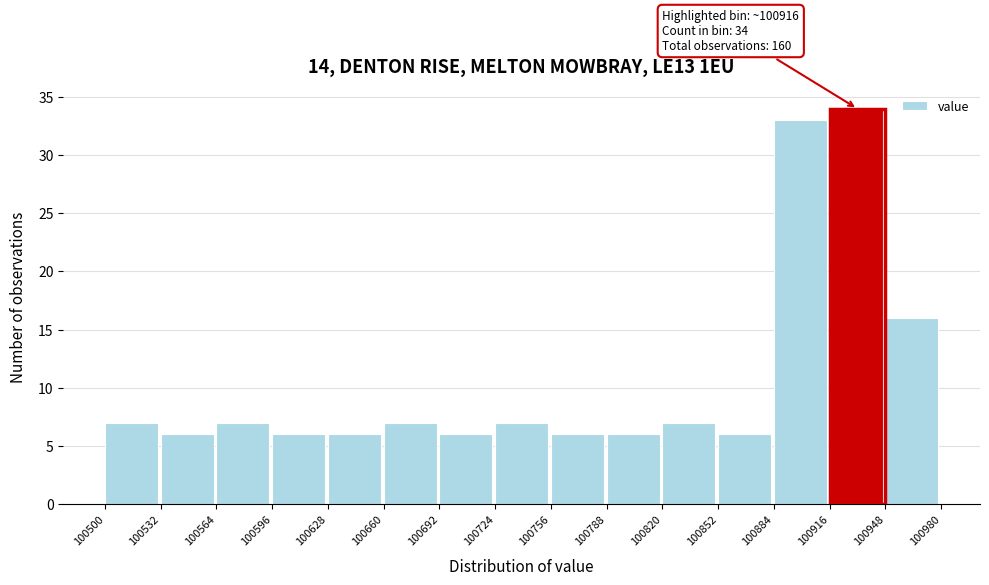

Over which range of the x-axis is the bar tallest?

100916 to 100948